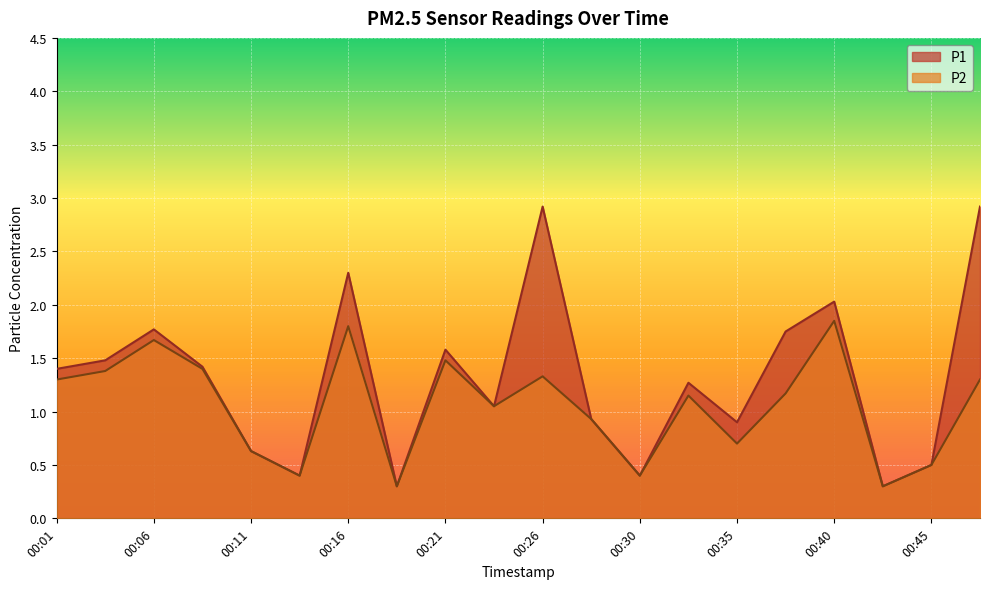

Where is the first local minimum for P2?

00:13